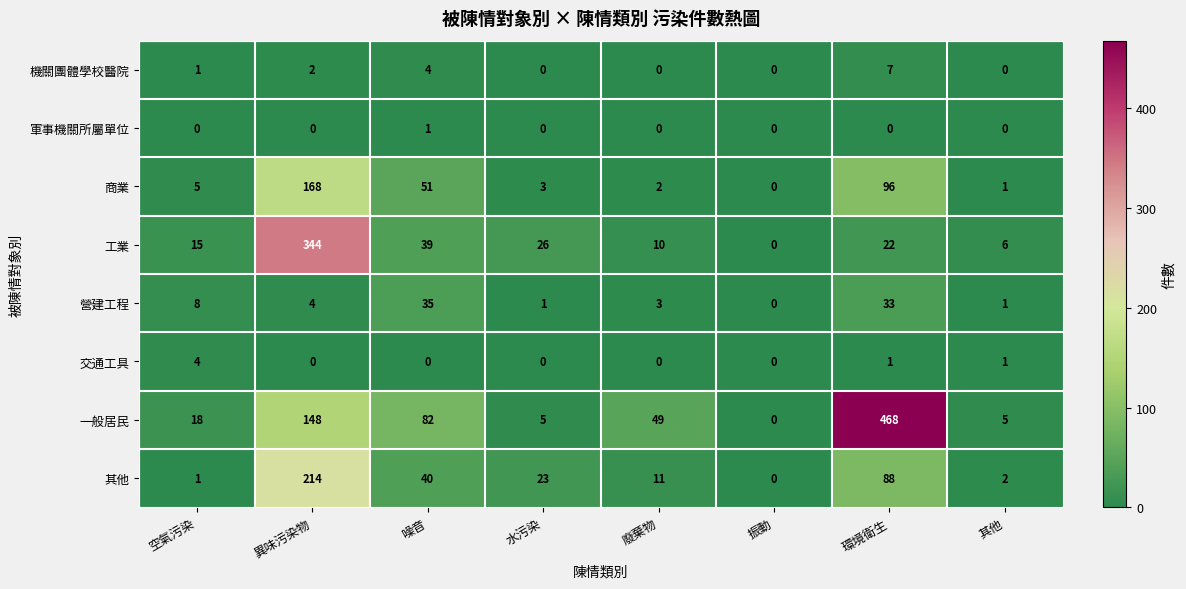

Which series has the widest spread of values?

一般居民